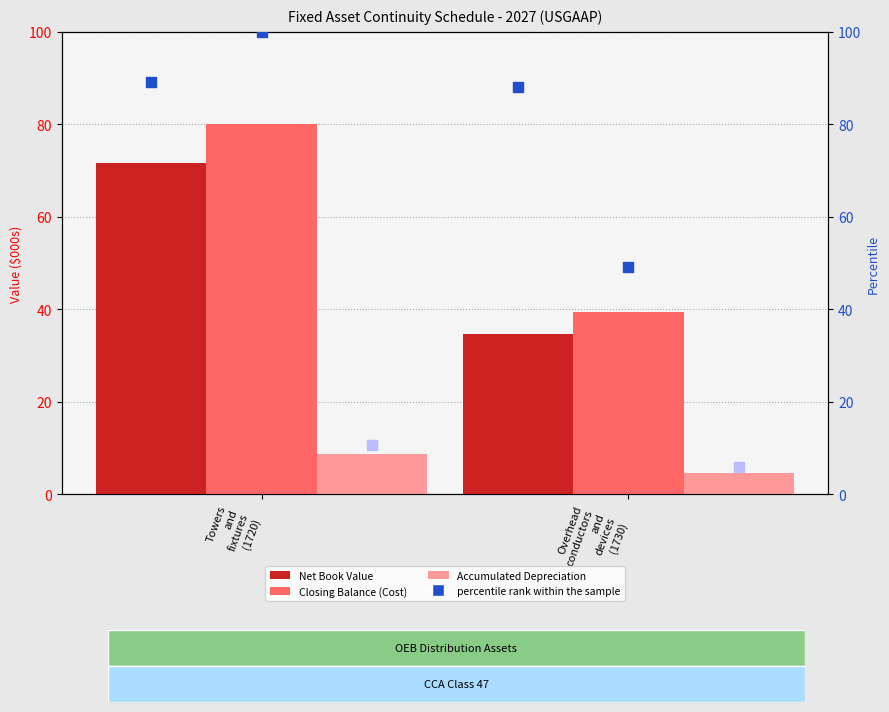

At which category is the sum across all series the highest?

Towers
and
fixtures
(1720)